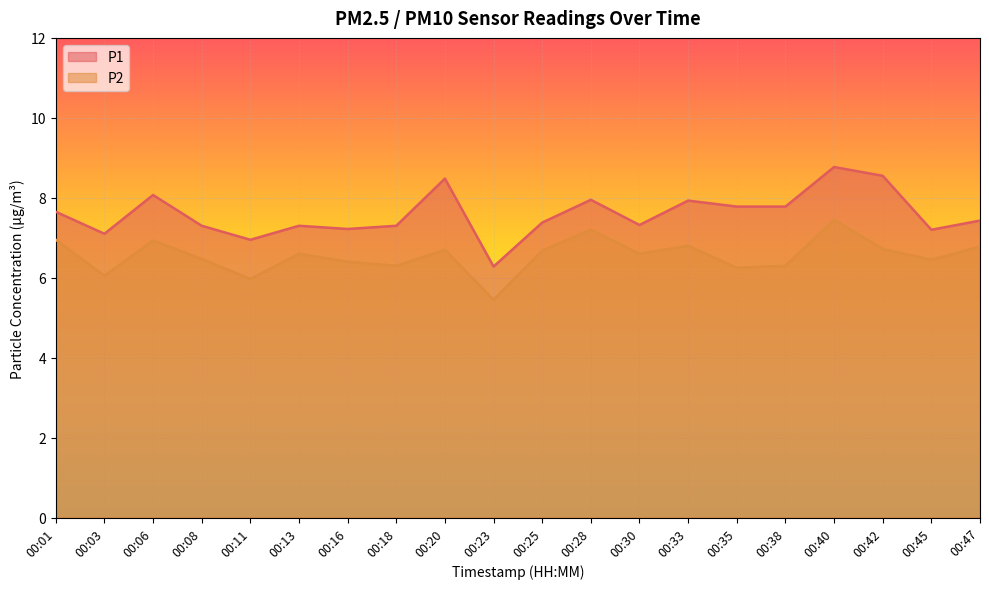

What is the maximum value for P1?

8.8